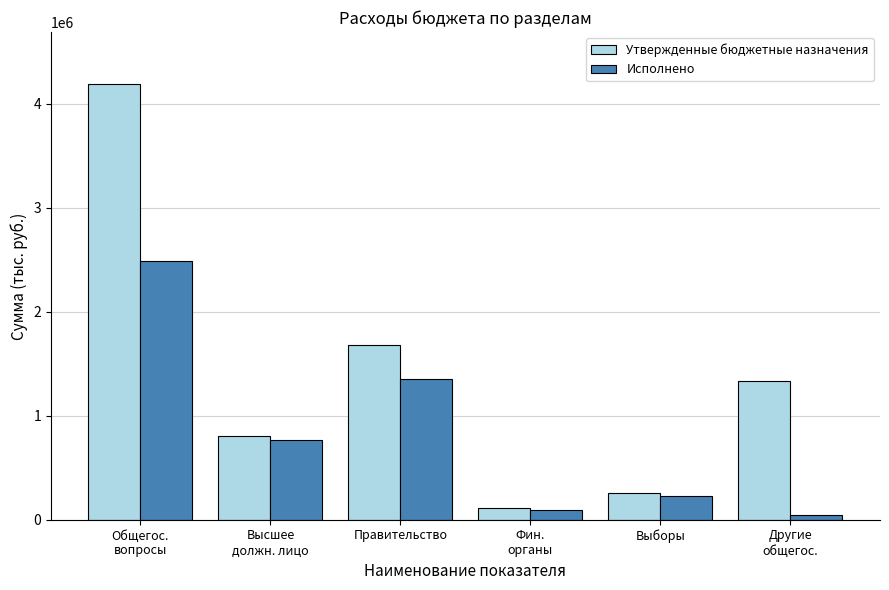

At which label is Исполнено closest to 1266236?

Правительство